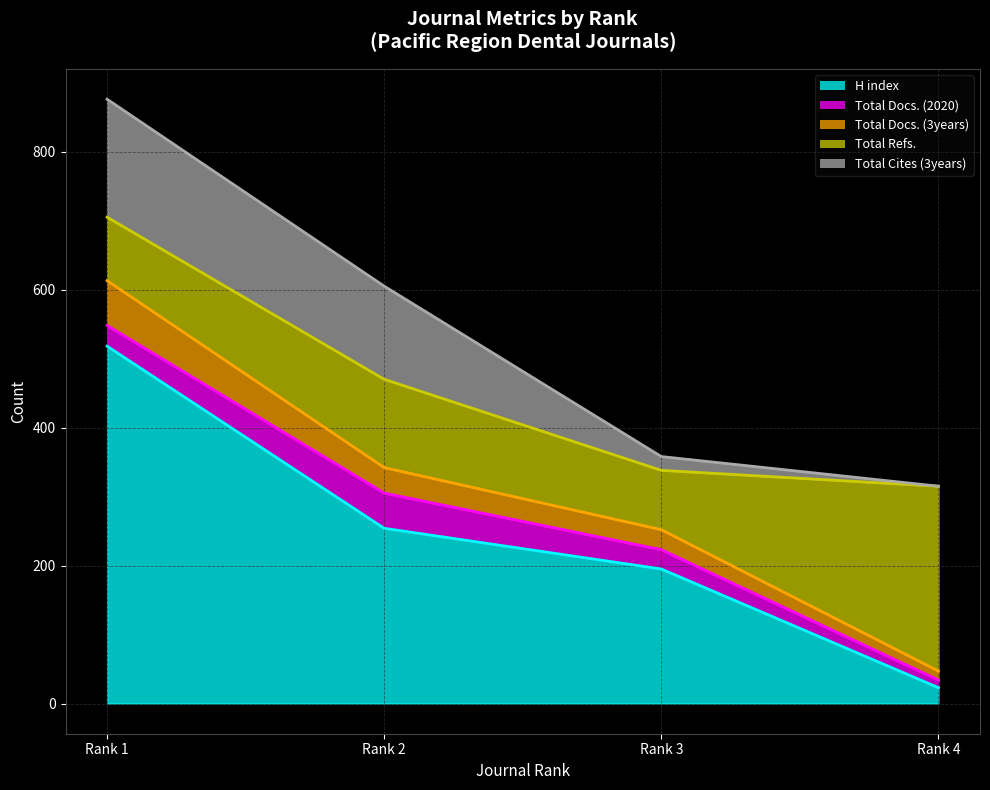

How many H index values are between 195 and 518?

3